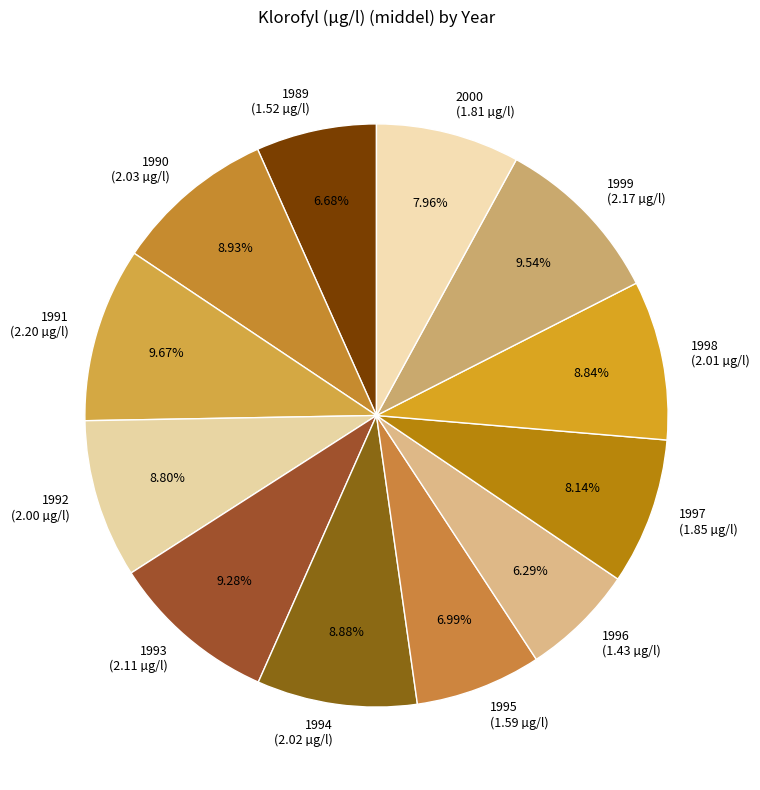

Is 1993 (2.11 µg/l) the majority of the pie?

No